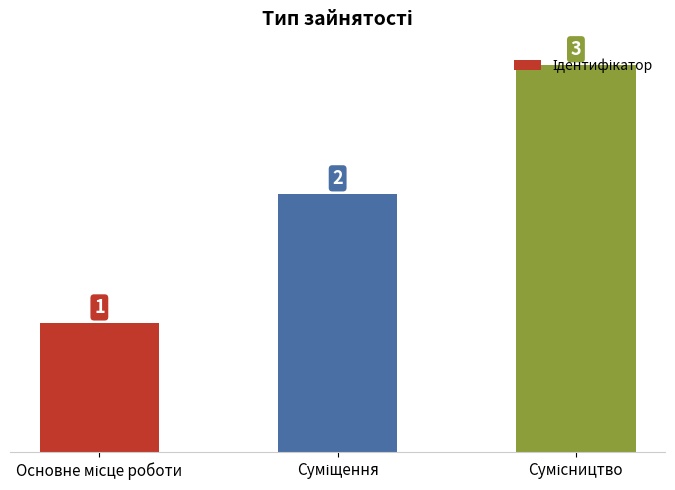

What is the value of the 3rd bar from the left?

3